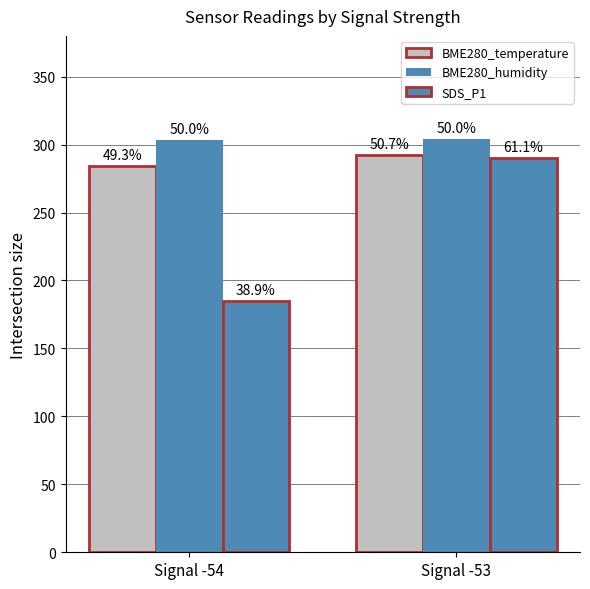

Reading left to right, what are all the values shown in this chart?

BME280_temperature: 284.5	292.5
BME280_humidity: 303.6	303.8
SDS_P1: 185.0	290.0